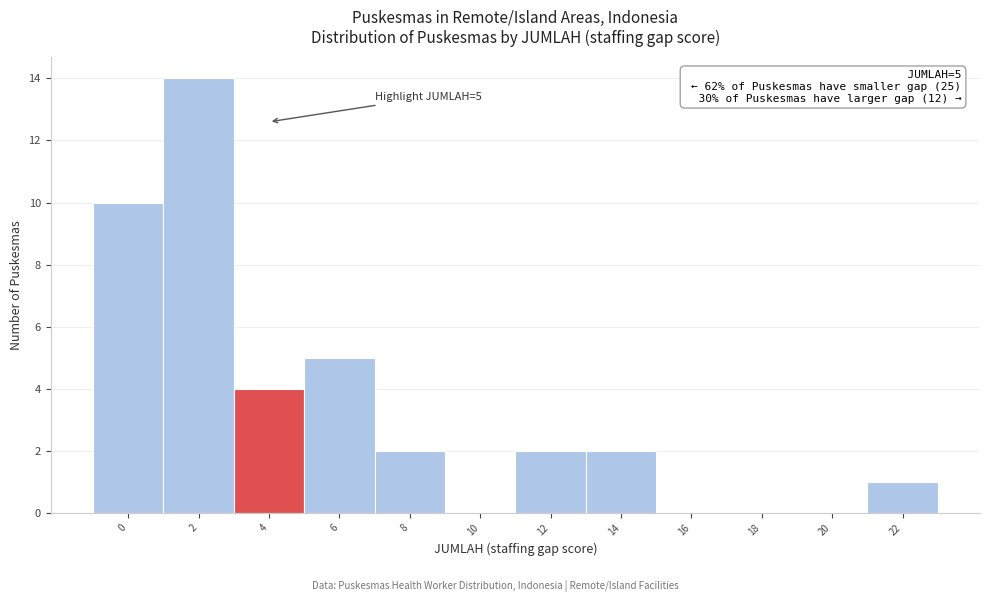

Reading left to right, extract all data points from this chart.

0=10	2=14	4=4	6=5	8=2	10=0	12=2	14=2	16=0	18=0	20=0	22=1